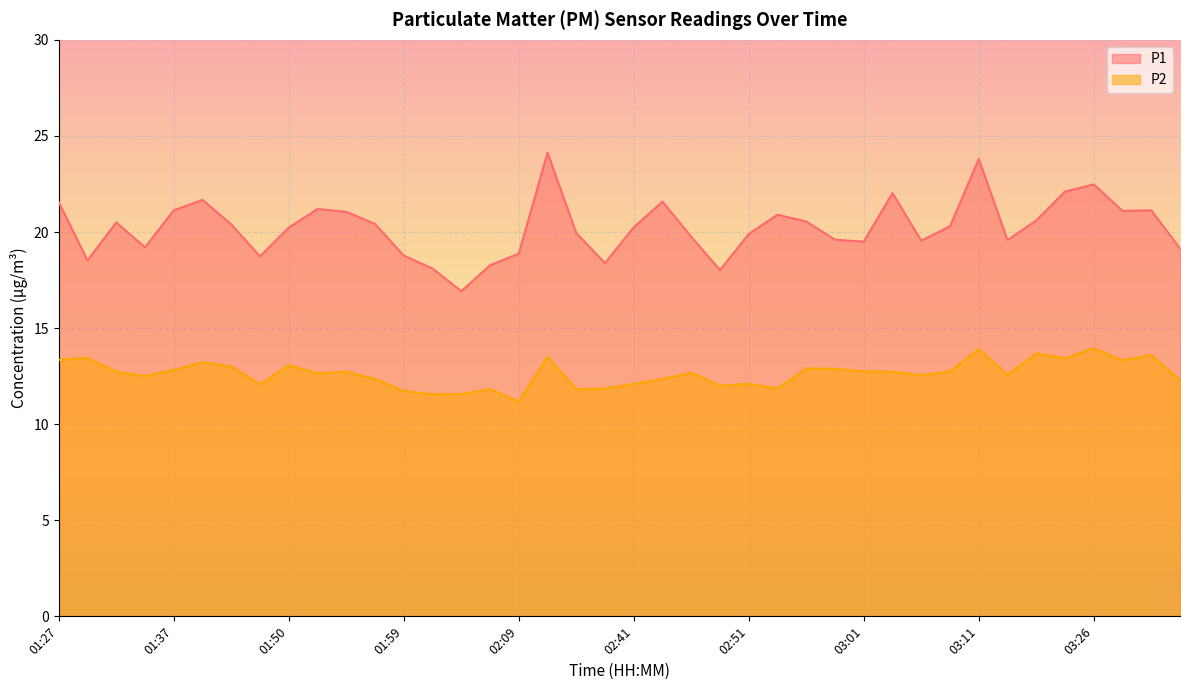

What are all the series names shown in the legend?

P1, P2